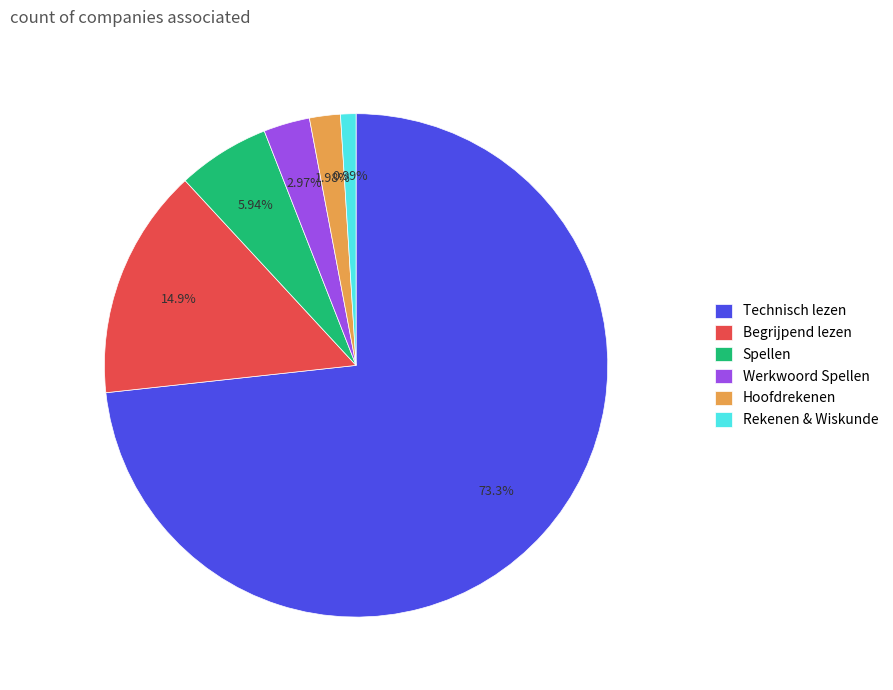

Is the sum of Begrijpend lezen and Hoofdrekenen greater than half?

No